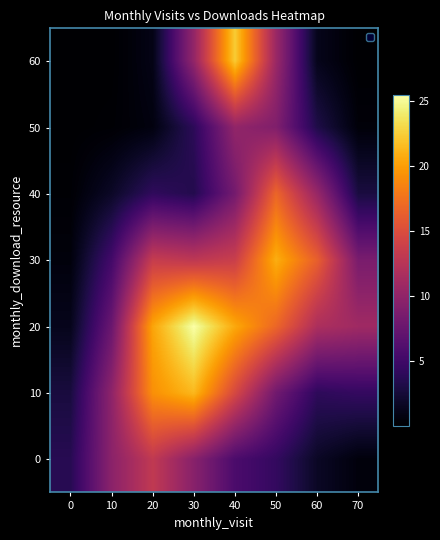

What is the difference between the highest and lowest values at 40?

16.6